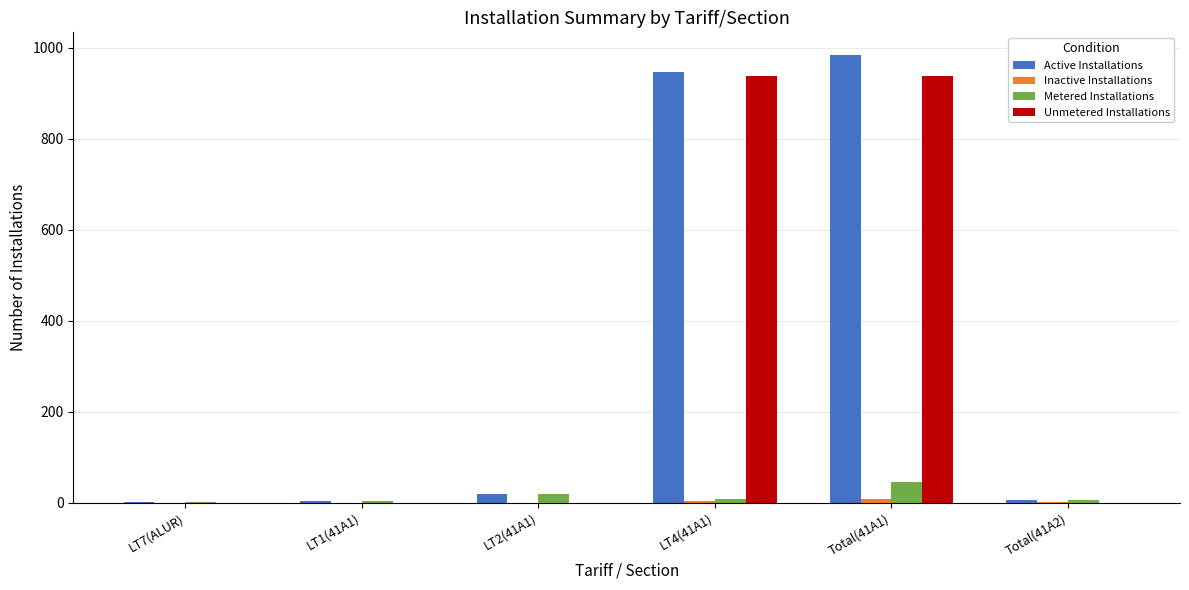

The value of Unmetered Installations at Total(41A1) is 939. True or false?

True